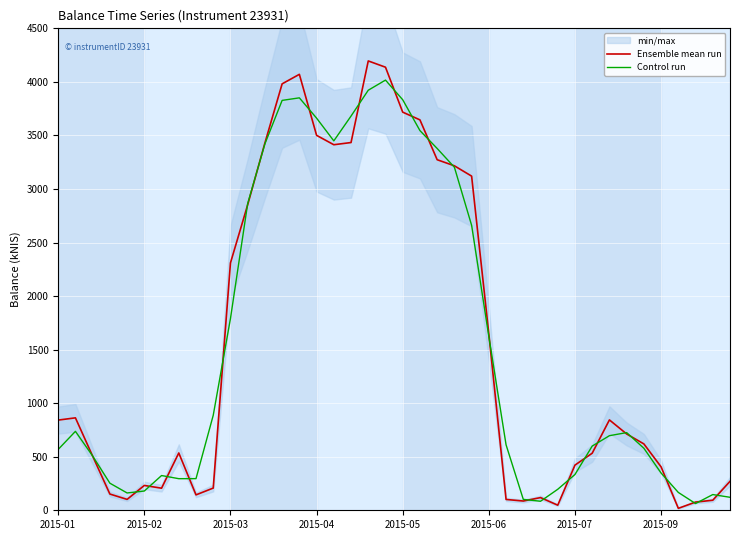

Rank the series at 22 from highest to lowest value.

Control run, Ensemble mean run